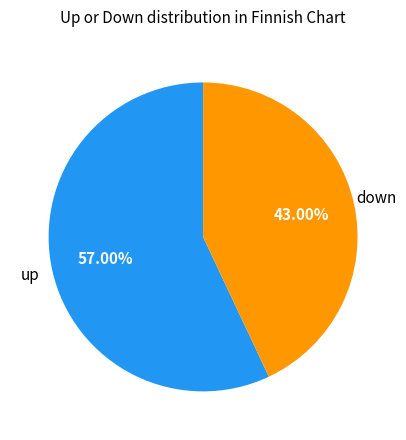

Is there a majority slice in this chart?

Yes